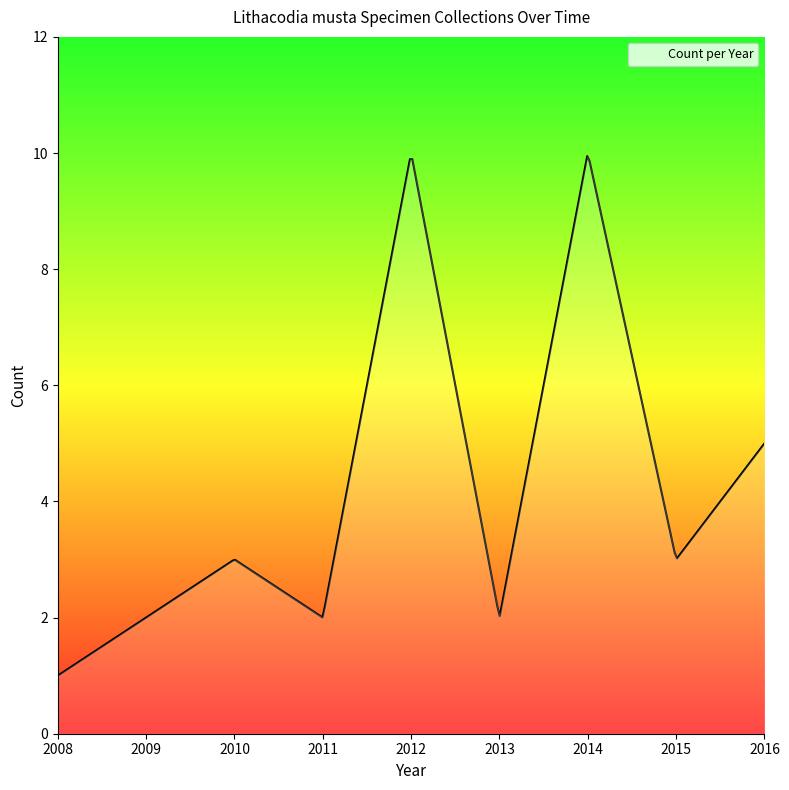

What is the minimum value shown in the chart?

1.0